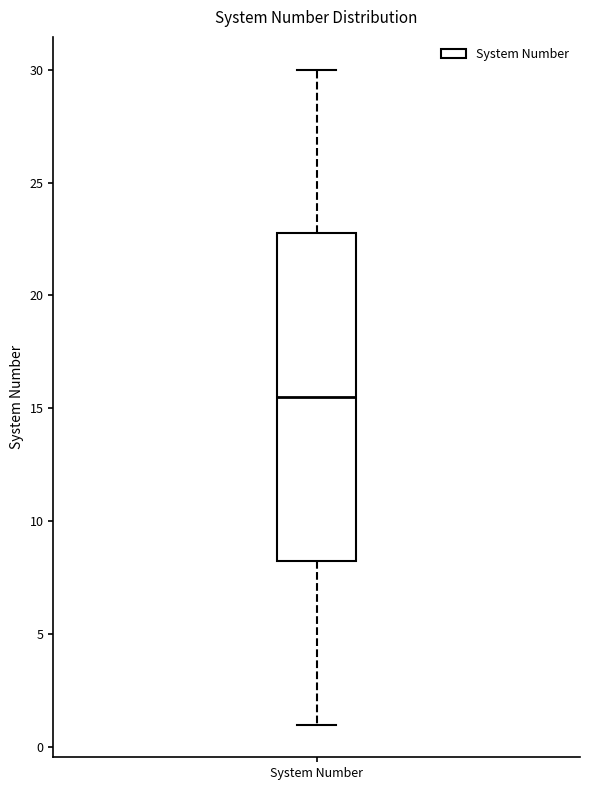

Where is the lower edge of the box for System Number on the y-axis? The values are not printed on the chart, so give them approximately, as read against the axis.

8.5